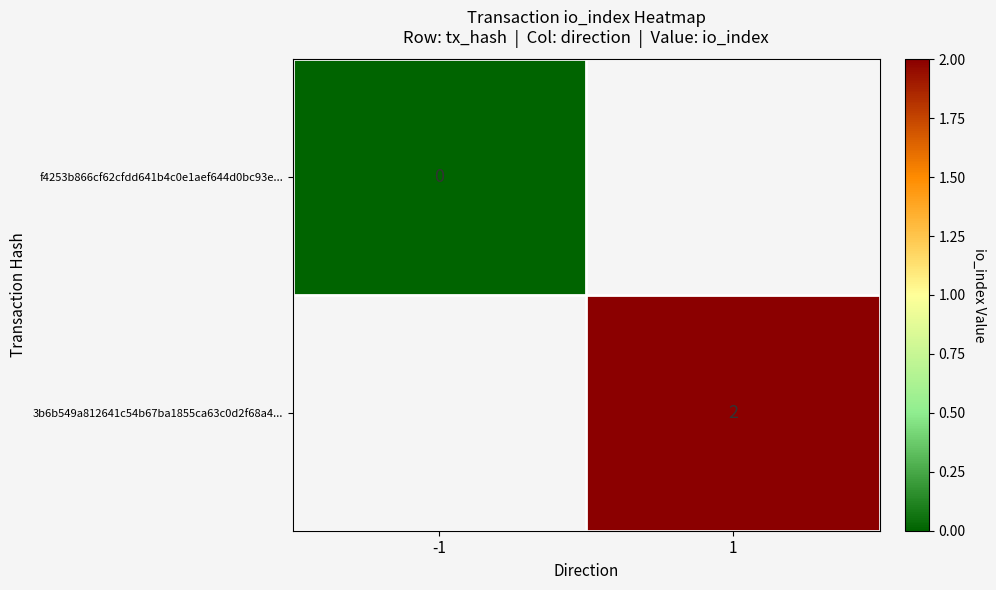

Is it true that 3b6b549a812641c54b67ba1855ca63c0d2f68a4... equals 1.3 at 1?

False